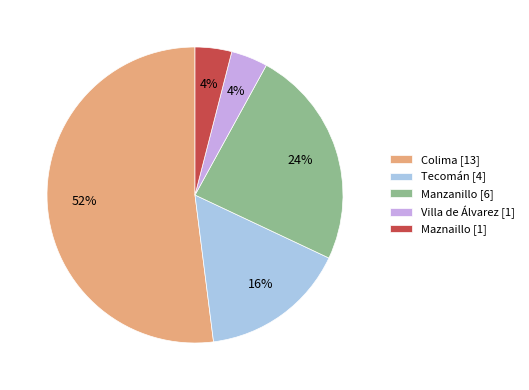

True or false: Villa de Álvarez [1] accounts for 17% of the total.

False